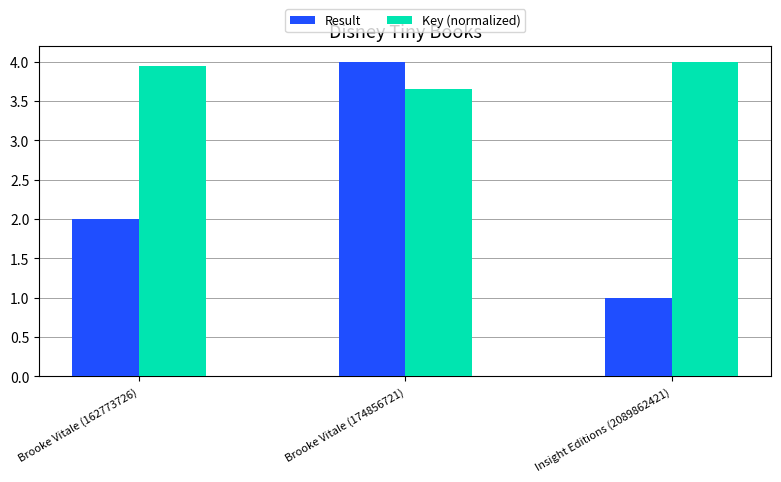

At how many categories does at least one series exceed 2?

3